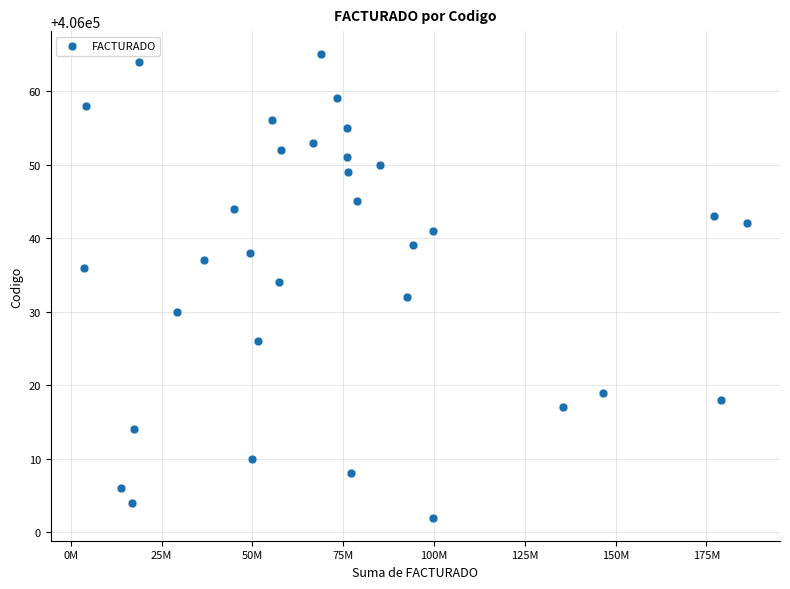

What is the range of X values (max minus min)?

182603632